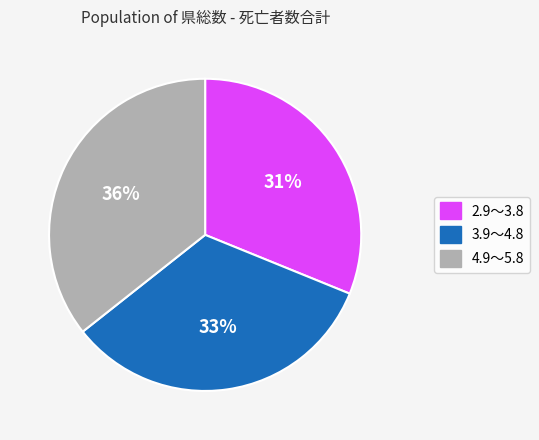

Which slice is the smallest?

2.9～3.8